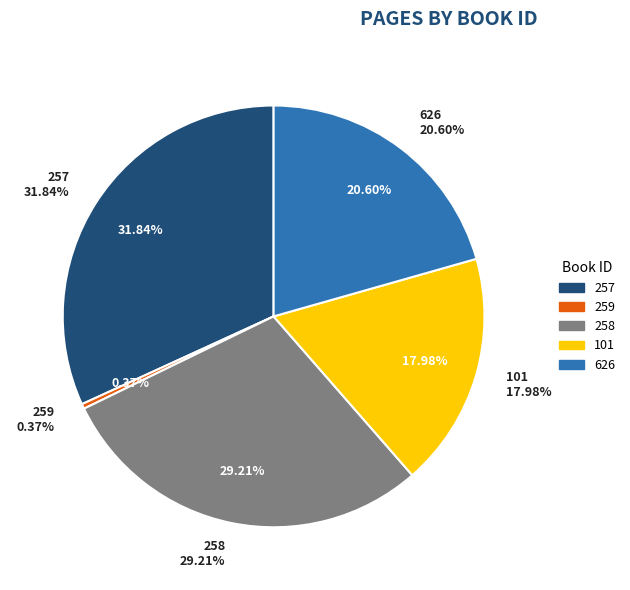

Which category has the smallest portion of the pie?

259